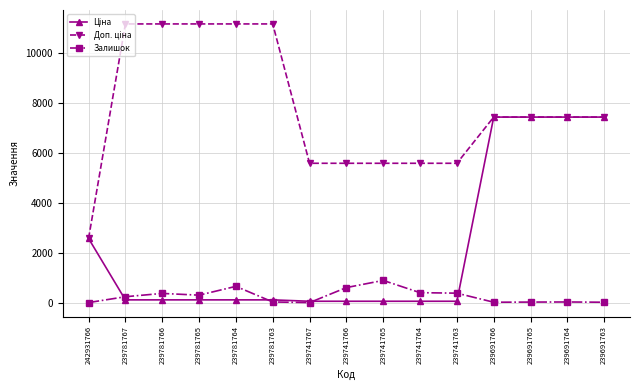

What is the maximum value shown in the chart?

11169.0